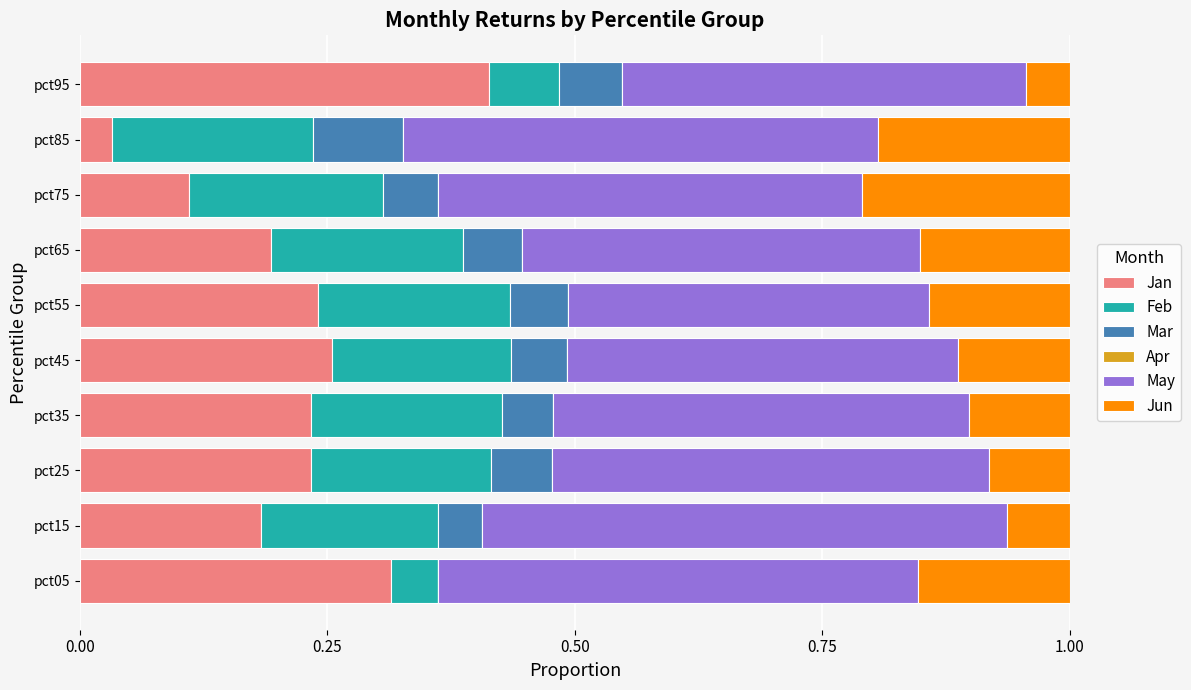

What is the total value across all series at pct95?

1.0